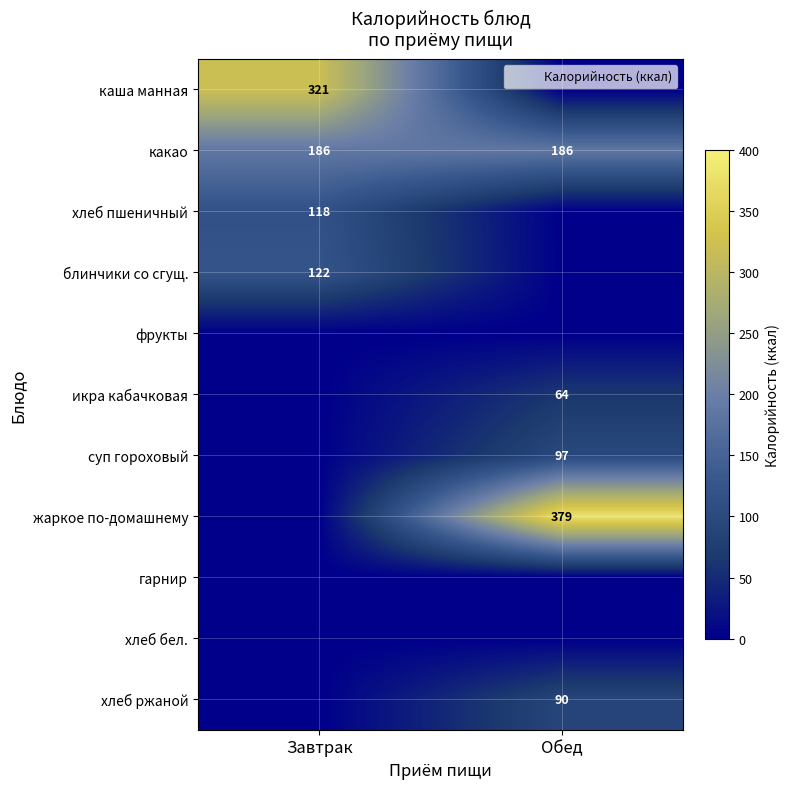

True or false: какао has a value of 289 at Завтрак.

False